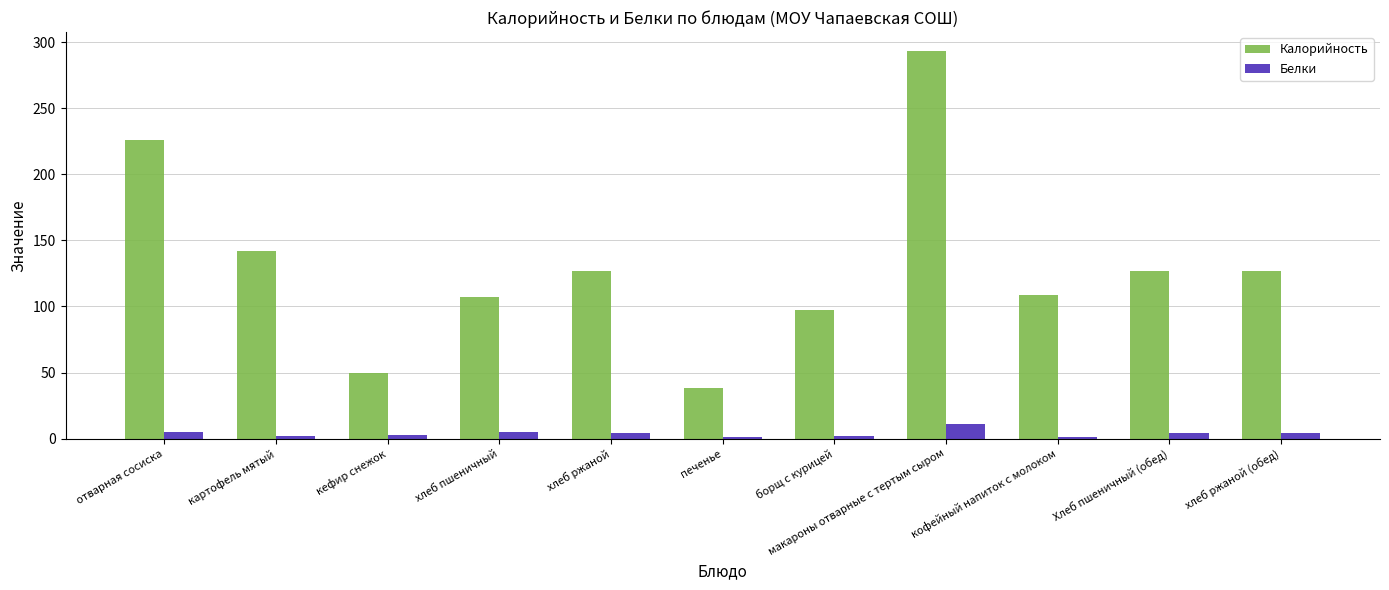

What is the average value of the Калорийность series?

131